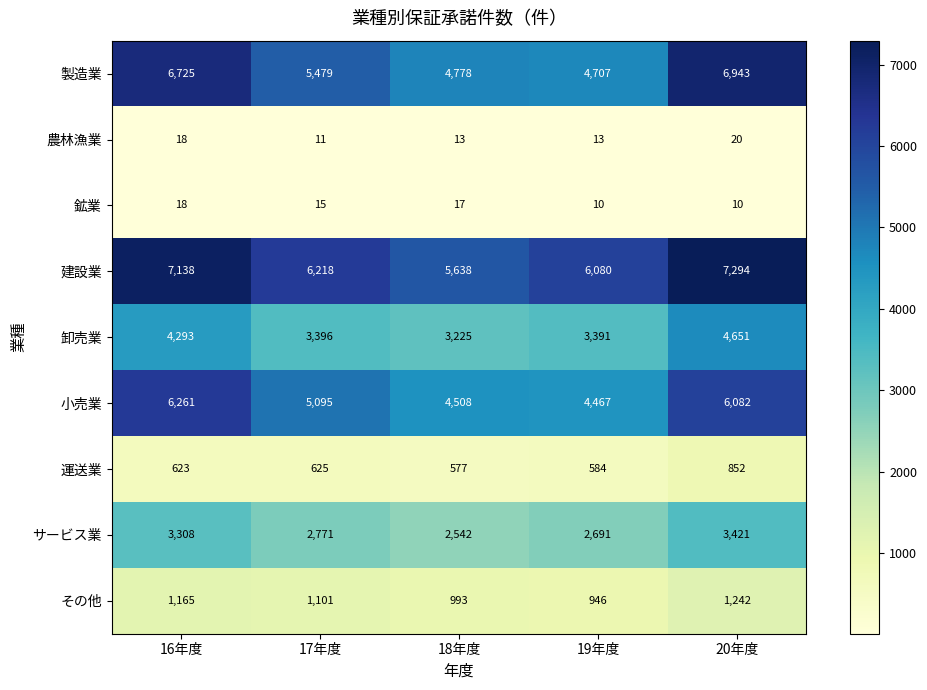

What value does the 運送業 series have at 16年度?

623